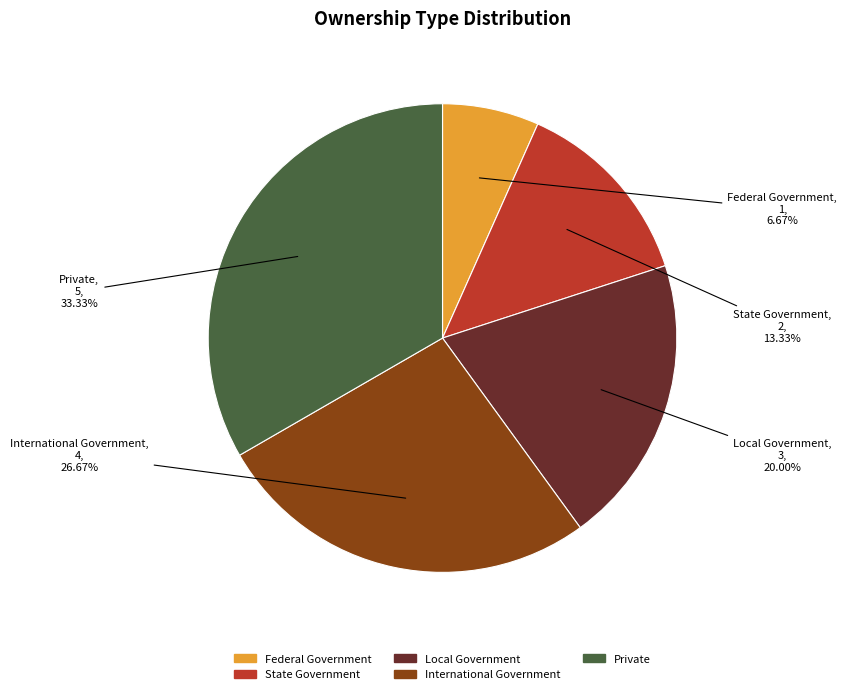

What percentage is the Federal Government slice, to the nearest percent?

7%